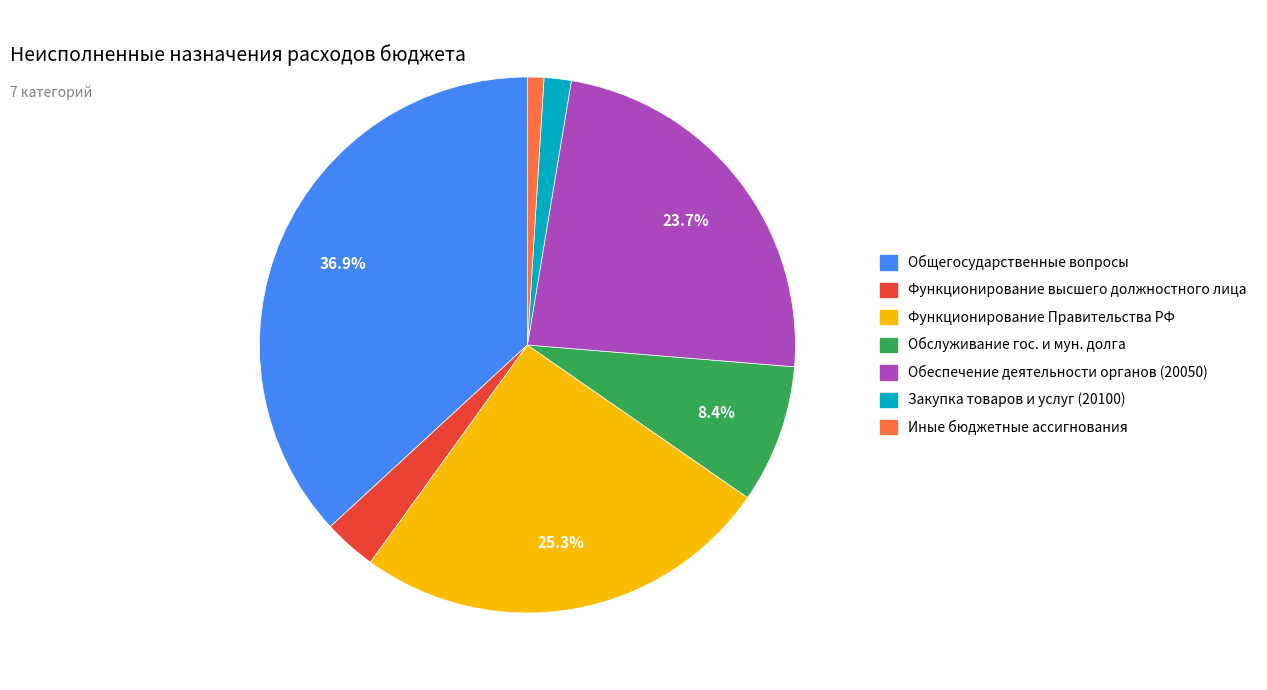

What is the ratio of the value at Функционирование Правительства РФ to the value at Обслуживание гос. и мун. долга?

3.0